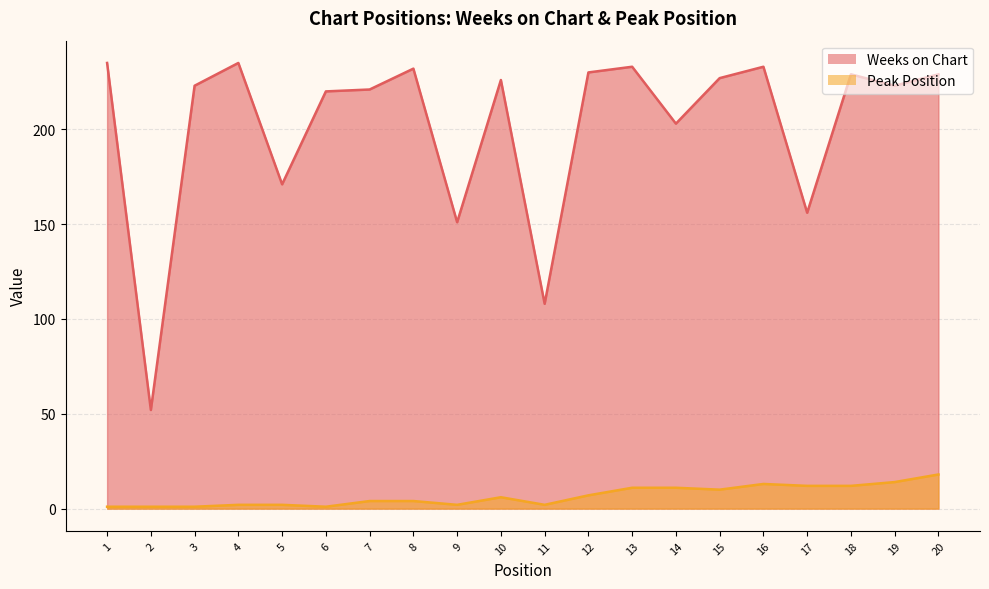

Between 10 and 18, which is larger?

18